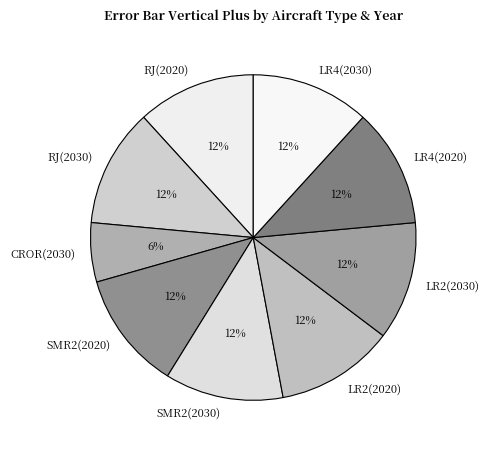

Is there a majority slice in this chart?

No